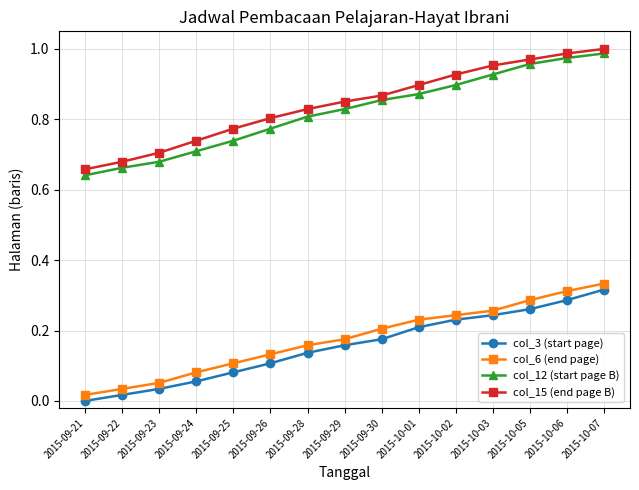

Is this an area chart (filled region under the line)?

No